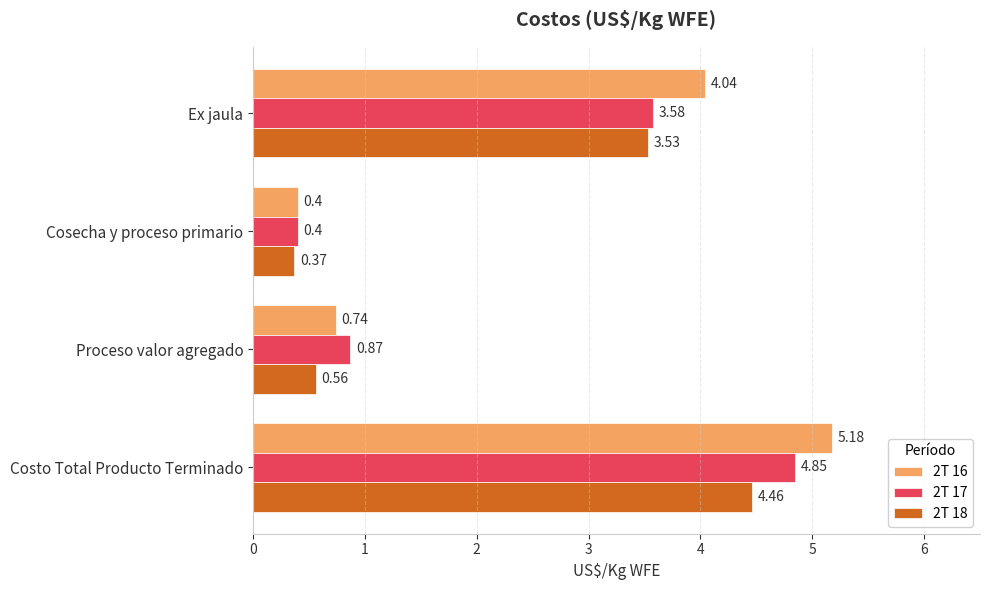

At how many categories does at least one series exceed 4?

2